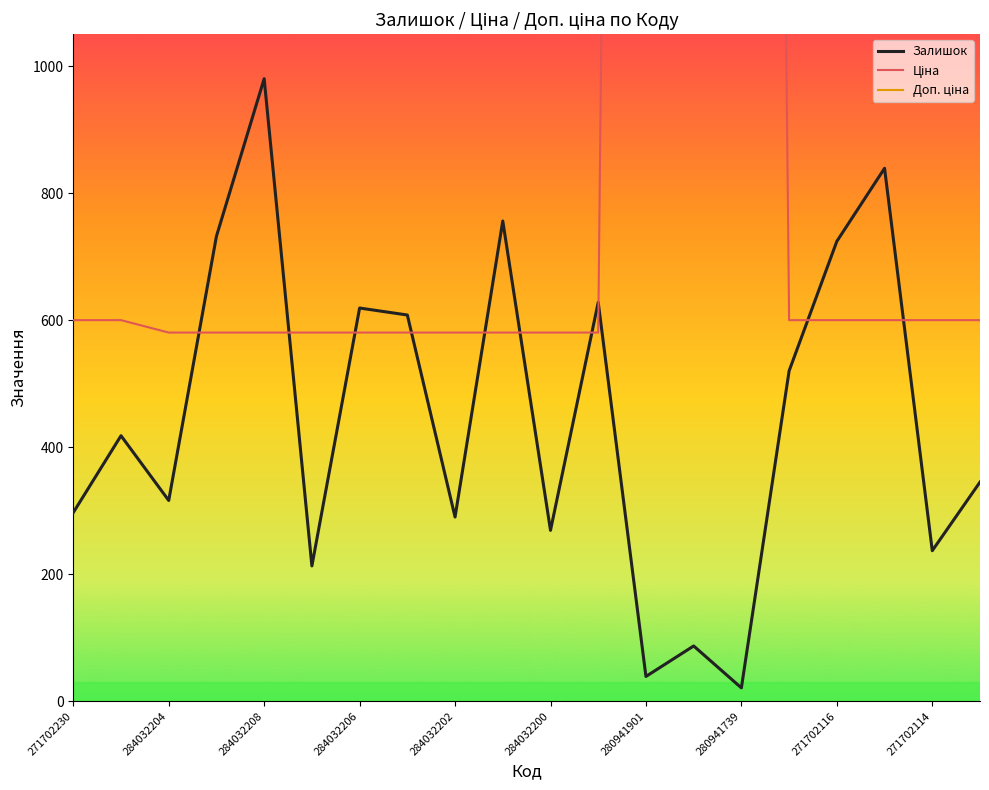

What is the lowest value of the Залишок series?

21